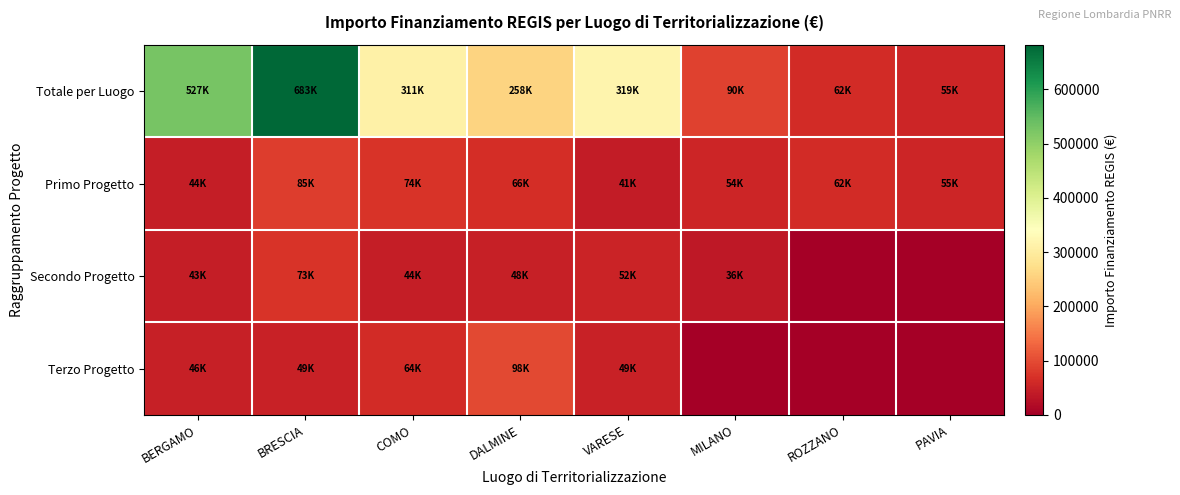

At which category is the sum across all series the highest?

BRESCIA